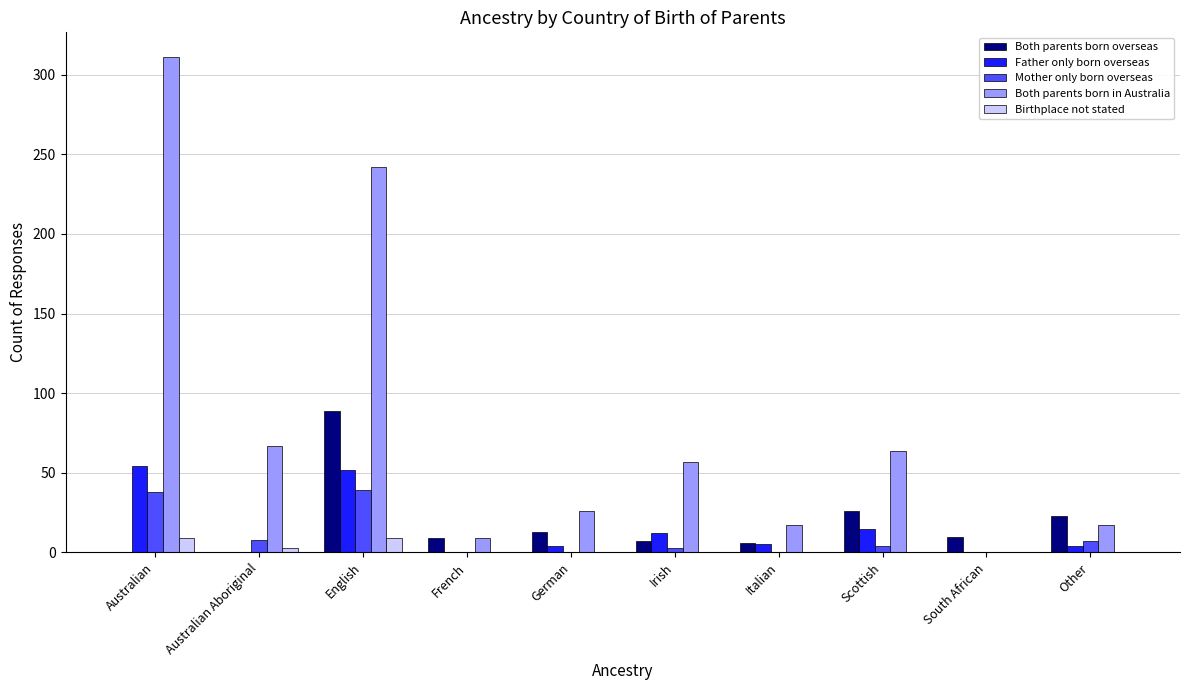

What is the approximate value of Both parents born in Australia at German?

26